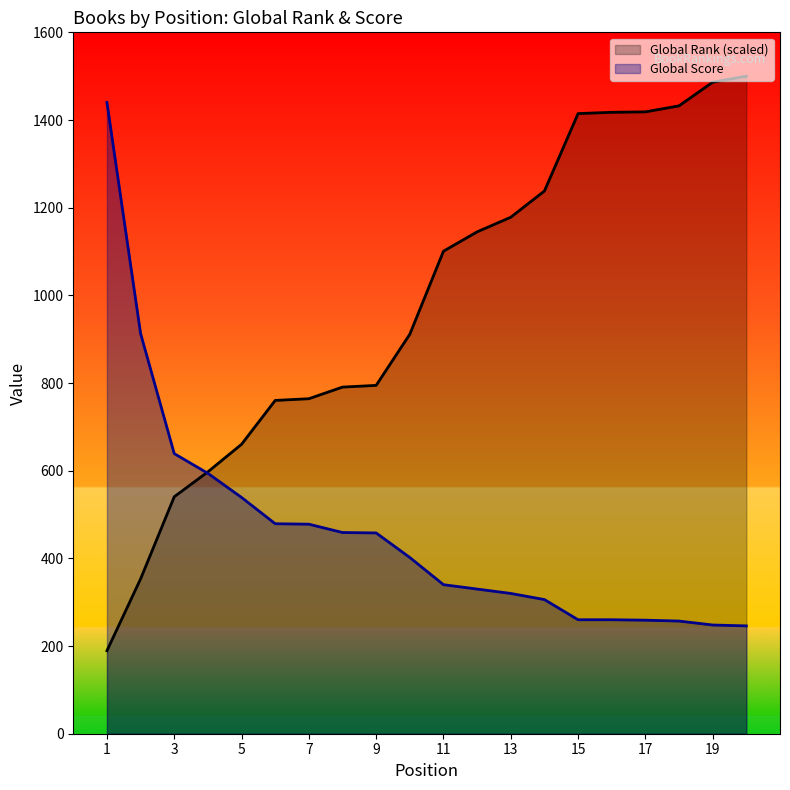

After their last crossing, which series has the higher values: Global Score or Global Rank?

Global Rank